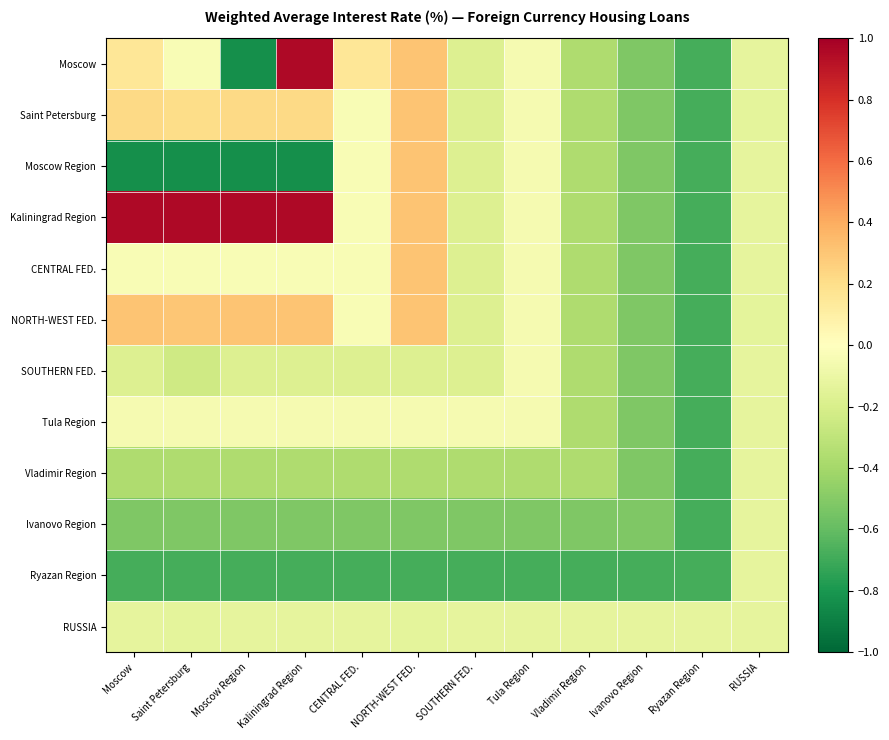

What is the total value across all series at Vladimir Region?

-4.6